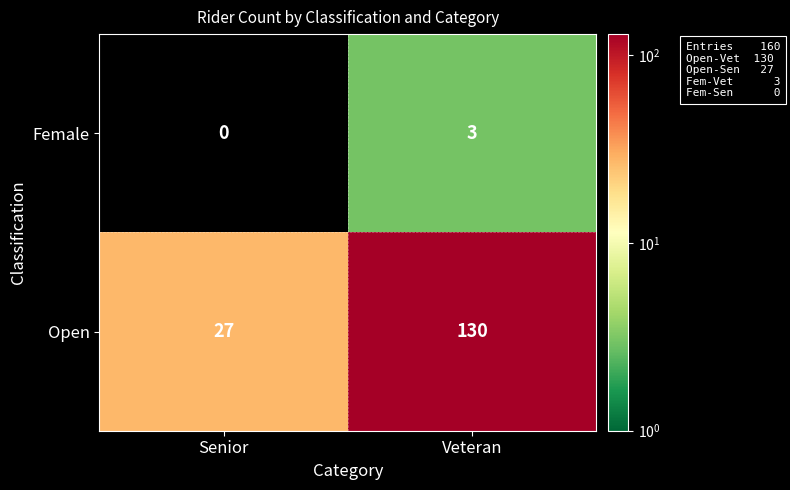

True or false: Open has a value of 46 at Senior.

False